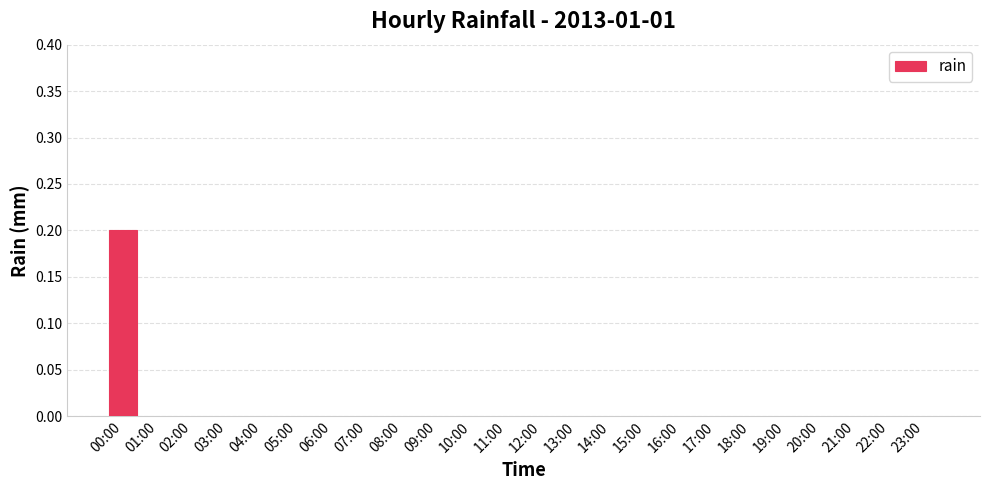

What is the maximum value shown in the chart?

0.2